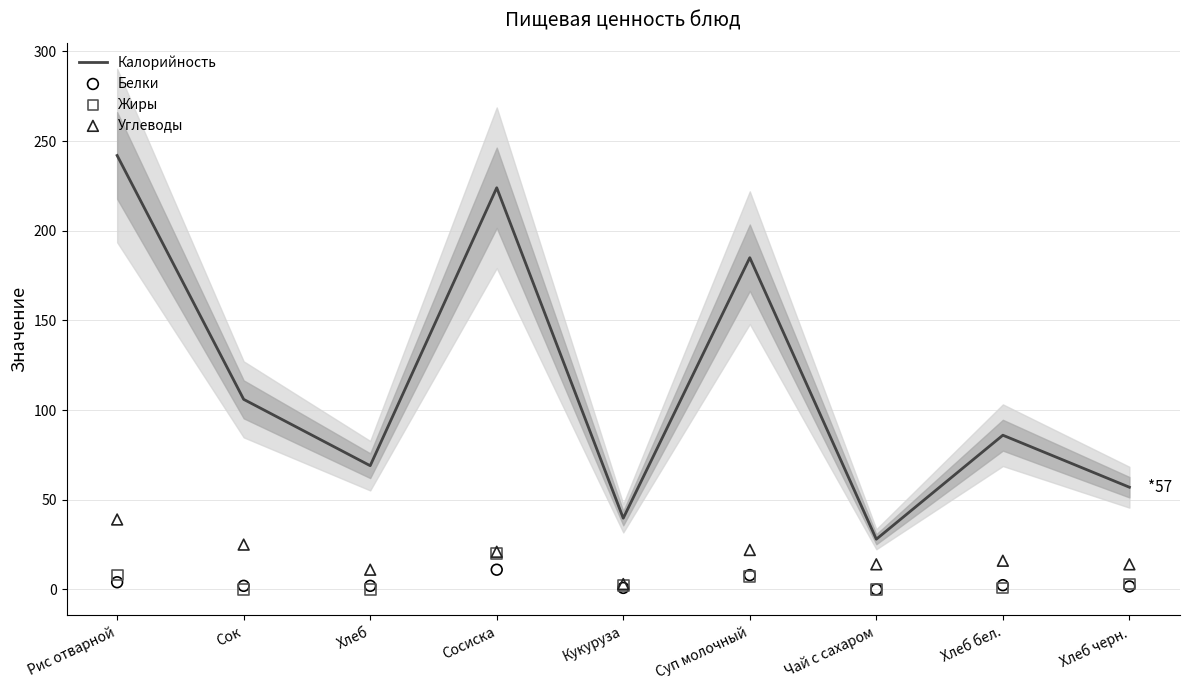

Which series has the largest total across all categories?

Калорийность